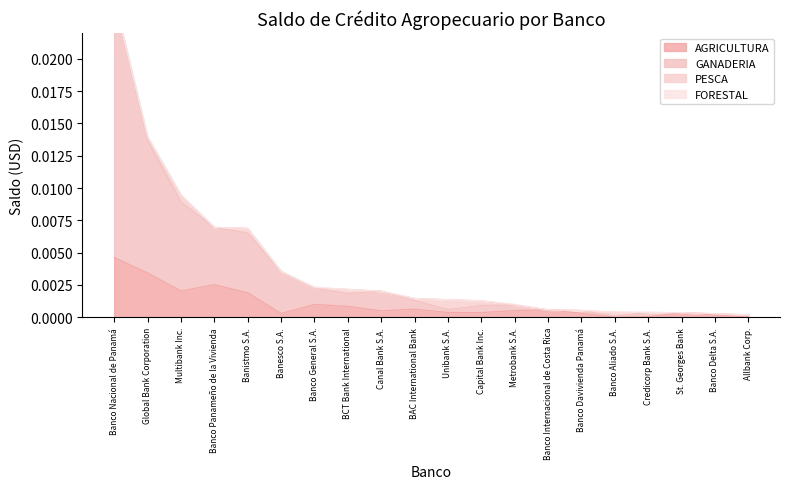

Which category has the highest value in the AGRICULTURA series?

Banco Nacional de Panamá